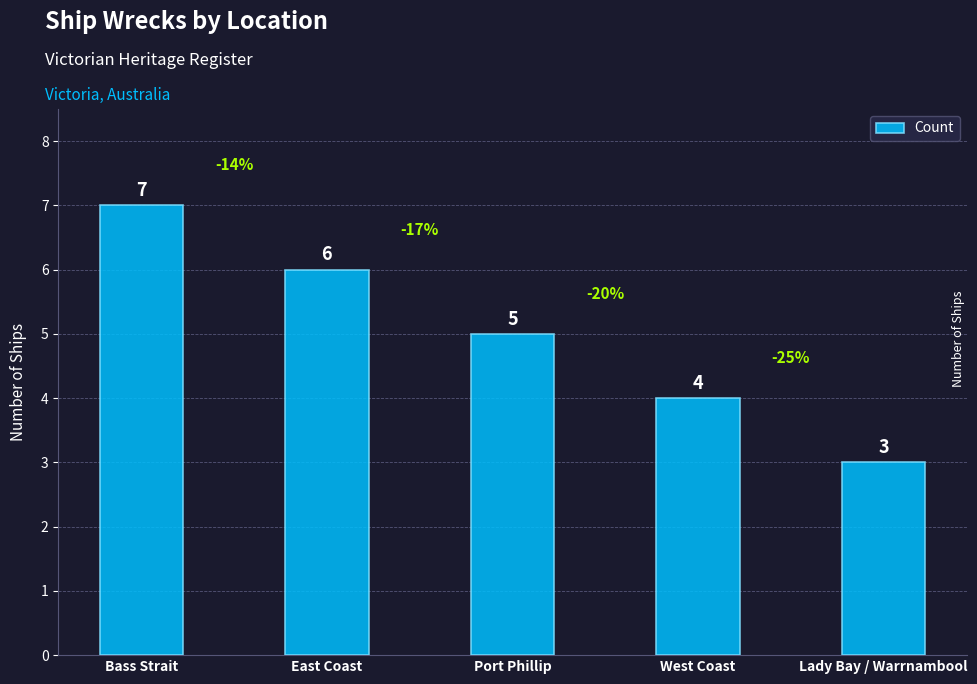

What is the ratio of the value at Lady Bay / Warrnambool to the value at East Coast?

0.5